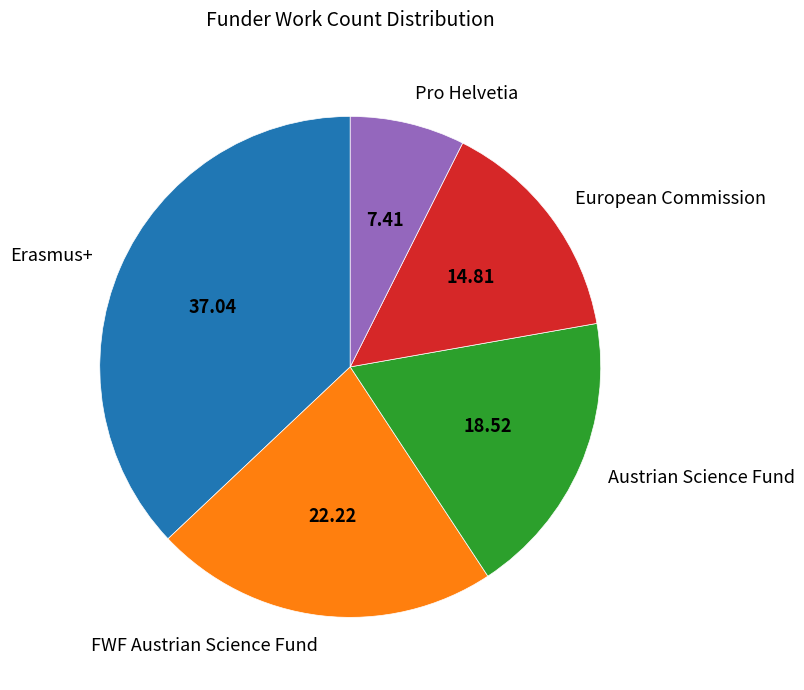

Is there any slice that represents more than half of the pie?

No